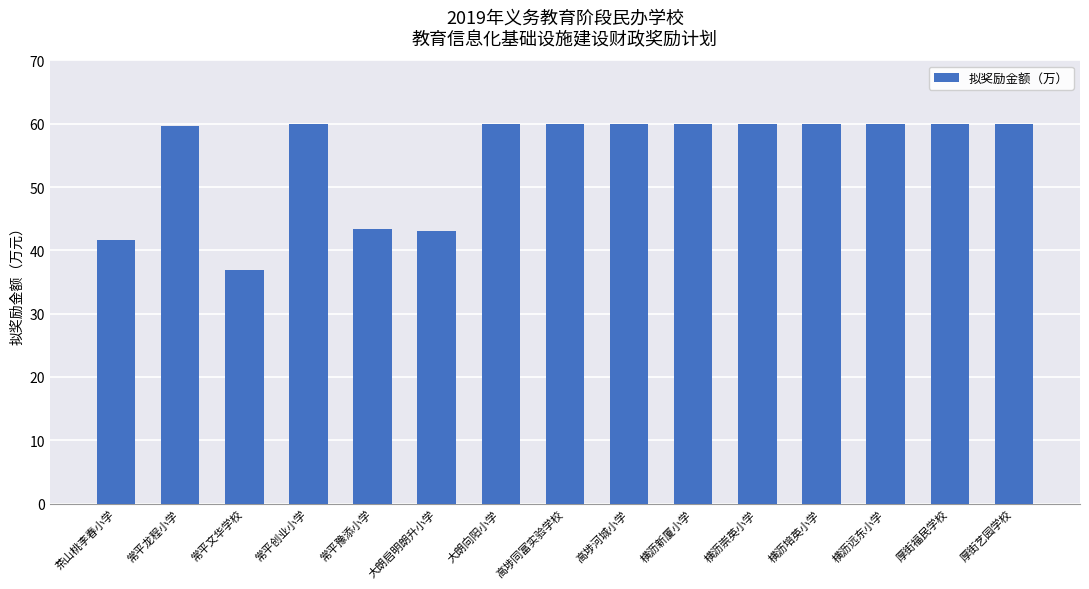

Does the chart contain stacked bars?

No